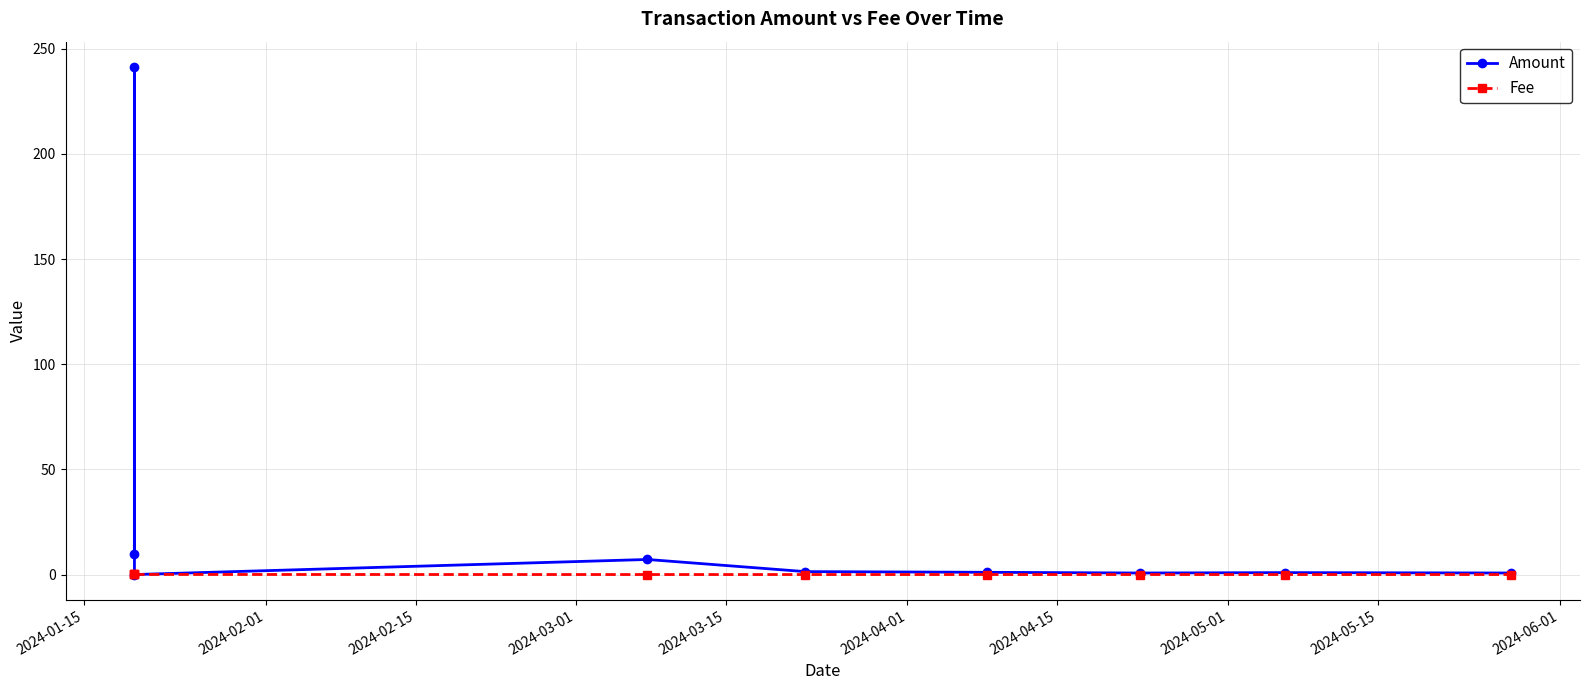

Which series has the largest total across all categories?

Amount